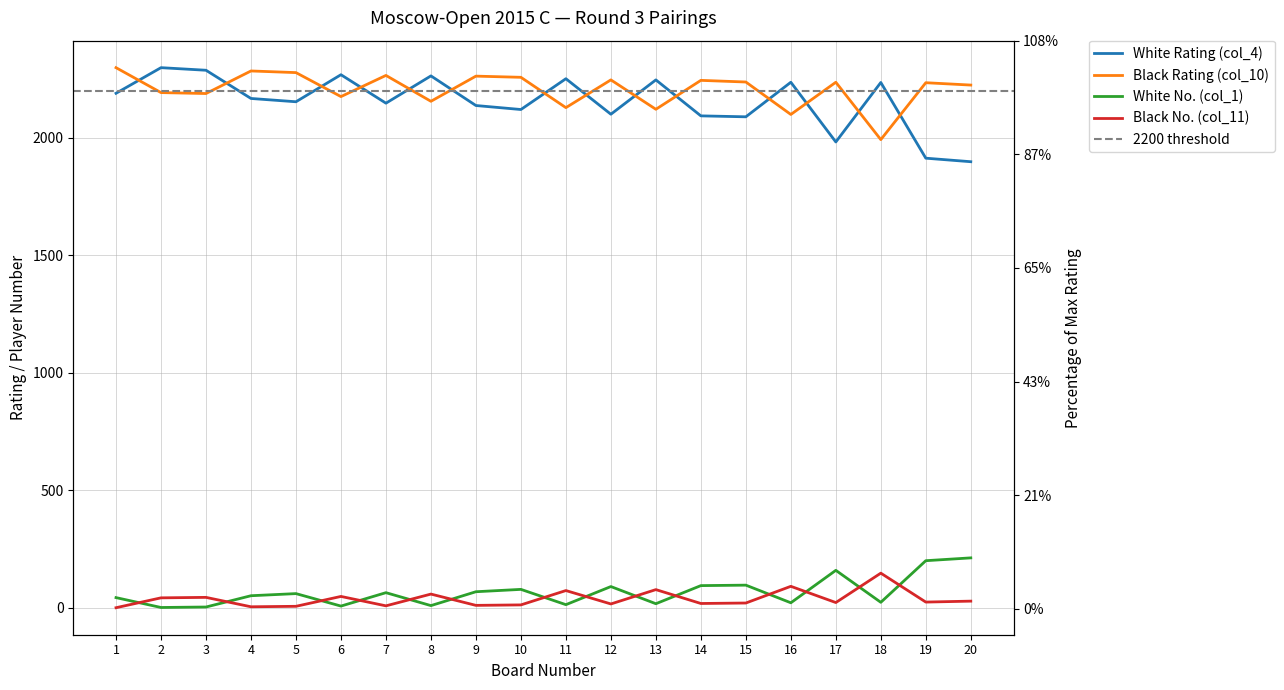

How many data points in White Rating (col_4) are less than 2167?

10